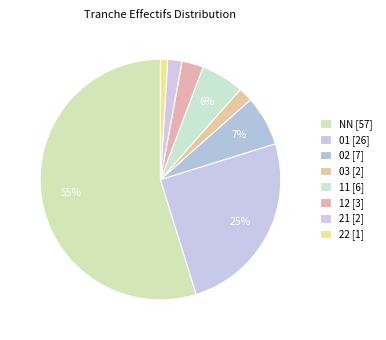

Combined, what portion of the pie is NN and 22?

55.8%